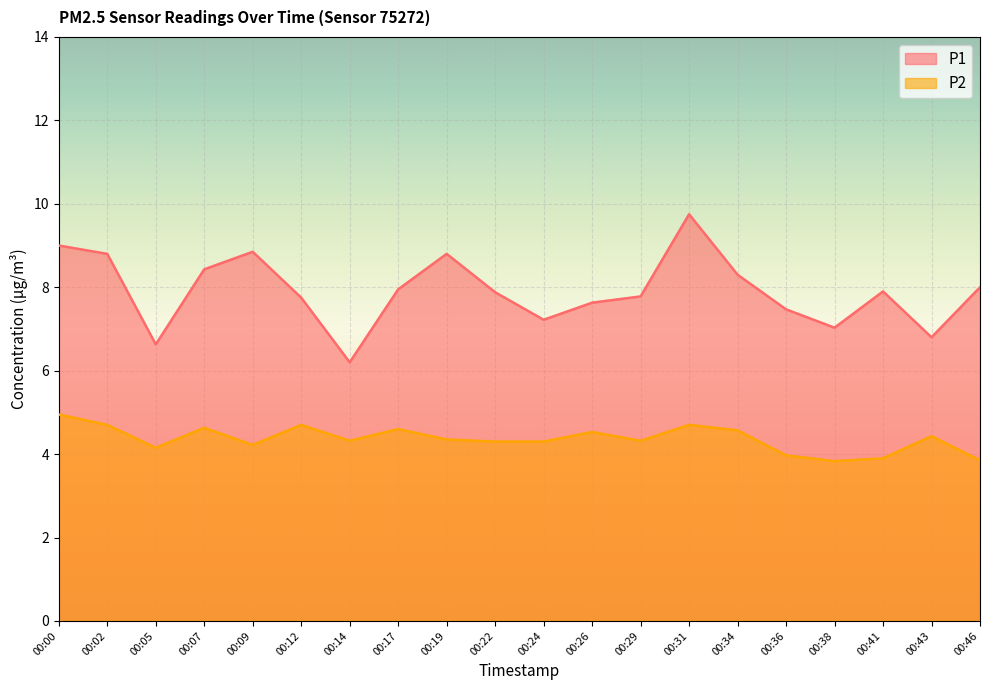

What is the sum of the P1 values at 00:24 and 00:26?

14.8